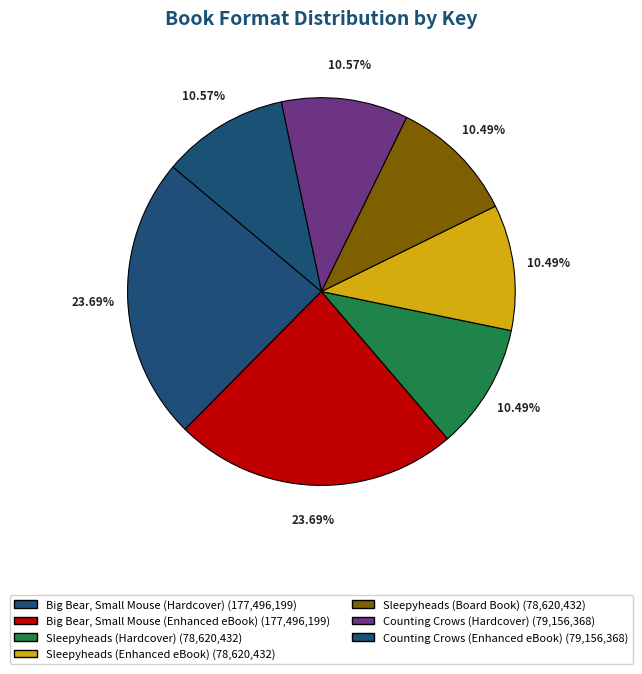

Combined, do Counting Crows (Hardcover) and Counting Crows (Enhanced eBook) account for over 50%?

No